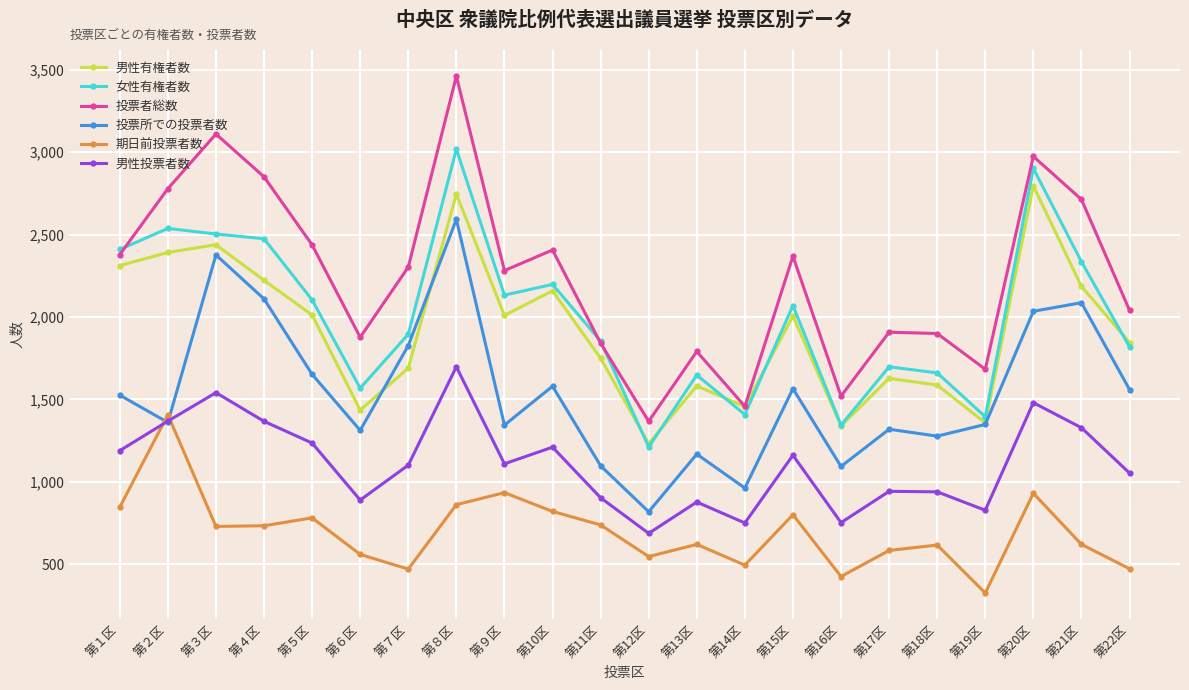

Which series ends up on top after the final intersection of 男性有権者数 and 投票所での投票者数?

男性有権者数